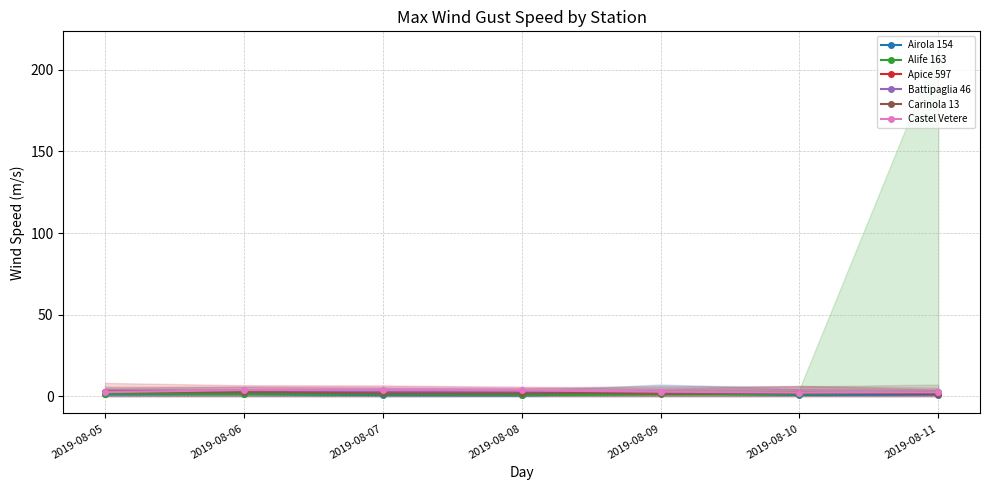

True or false: Battipaglia 46 has a value of 2.2 at 2019-08-09.

True